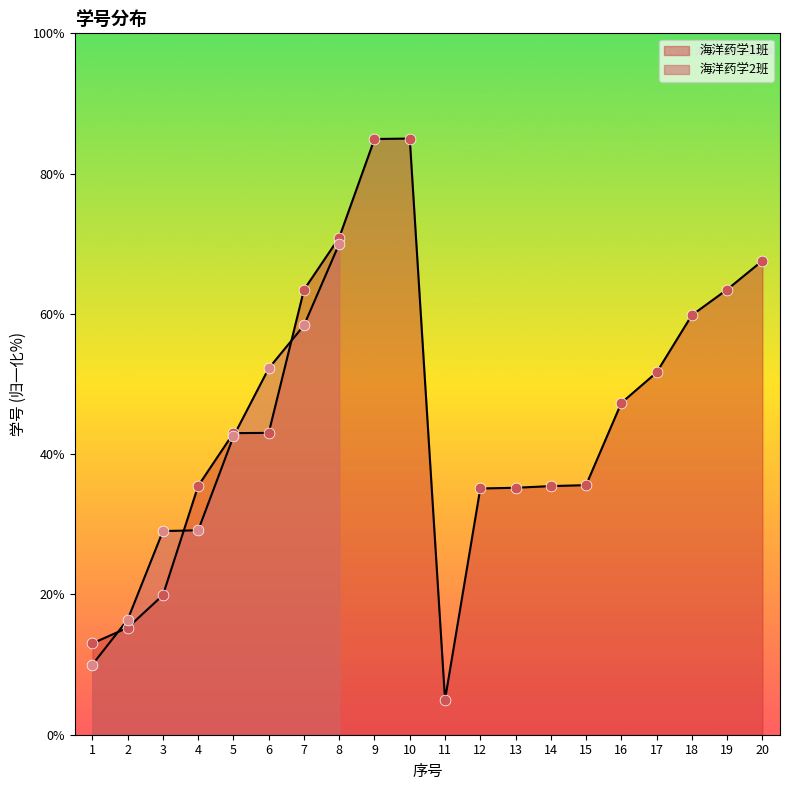

What is the change in value from 5 to 18?

+16.8